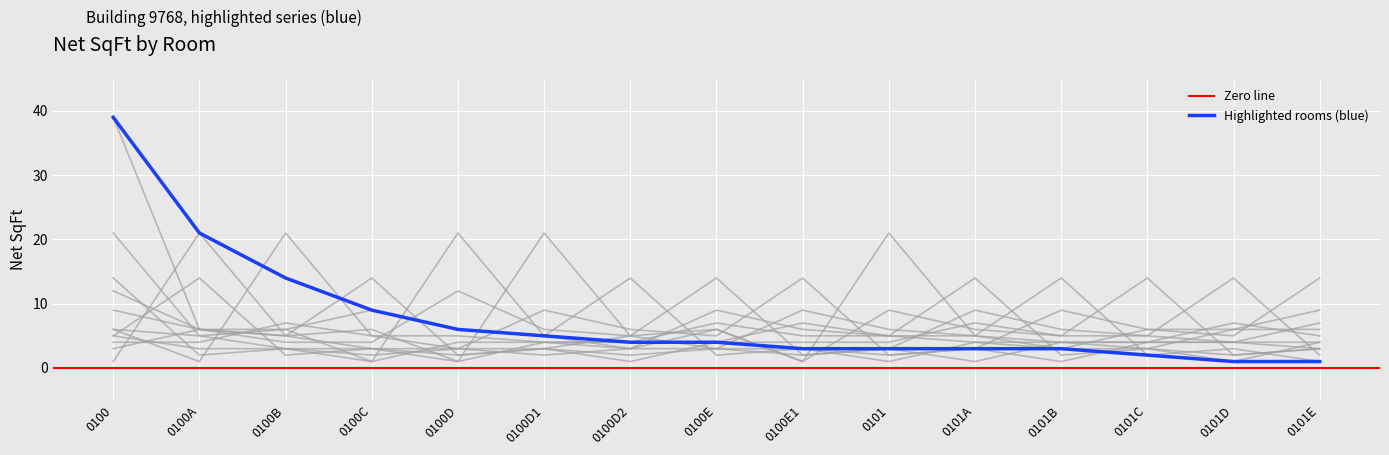

In Floor 02, how many points are higher than both neighbors (excluding endpoints)?

3